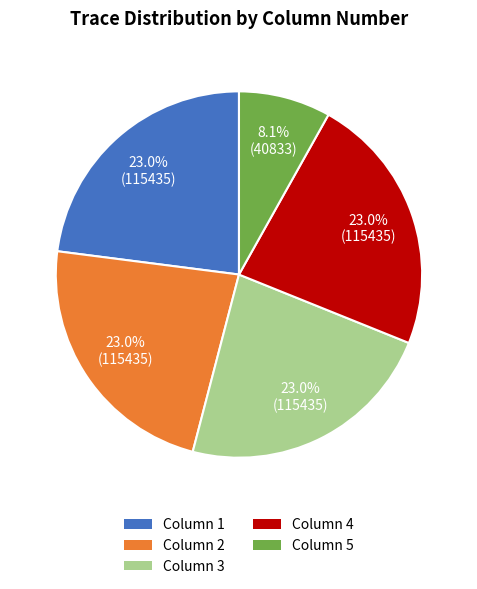

Which slice is the smallest?

Column 5